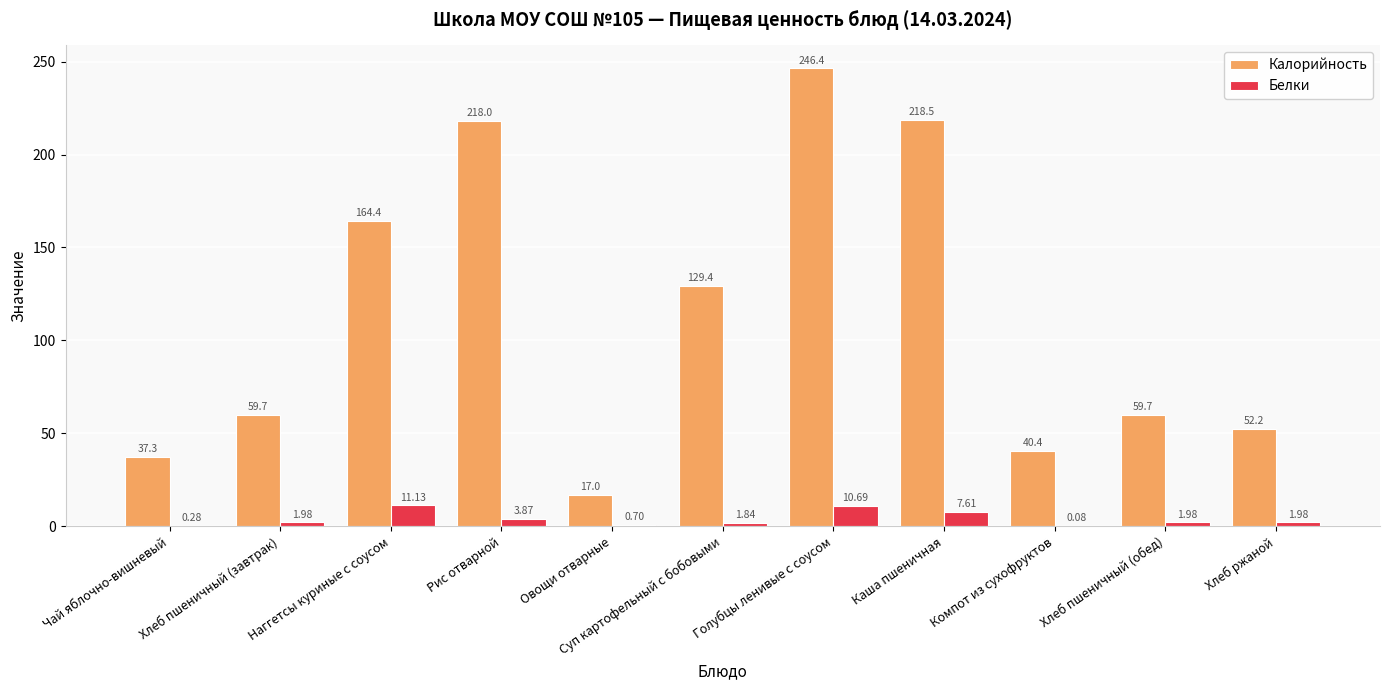

What is the sum of the Калорийность values at Овощи отварные and Хлеб пшеничный (завтрак)?

76.7